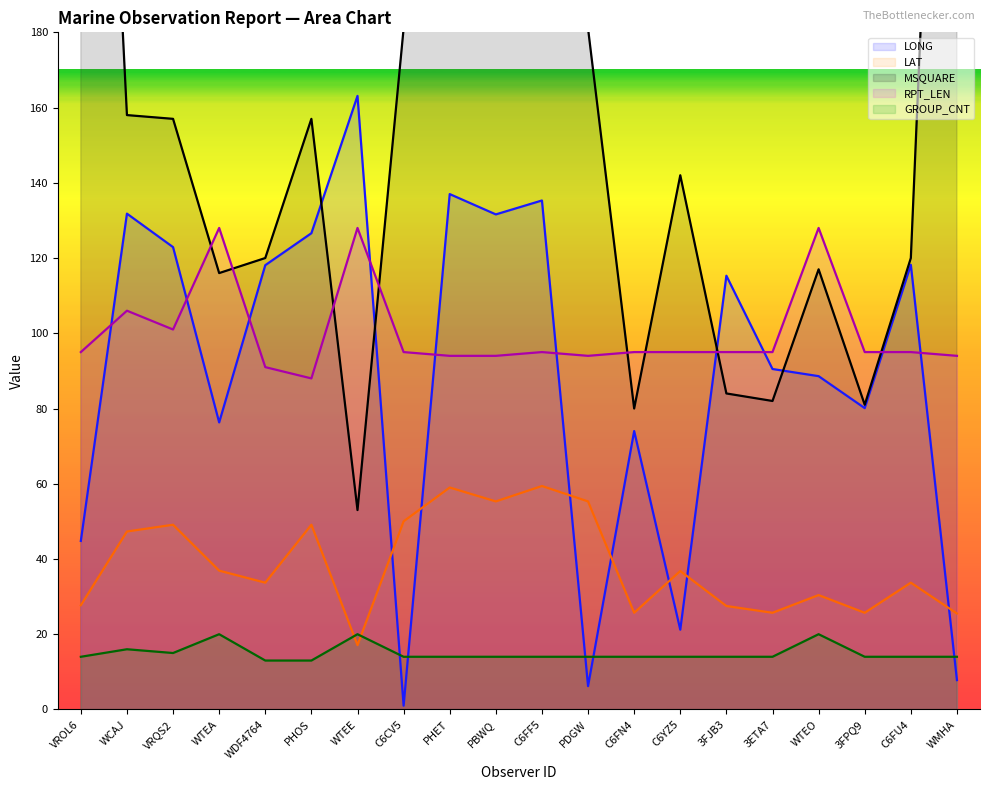

What is the sum of all GROUP_CNT values?

299.0